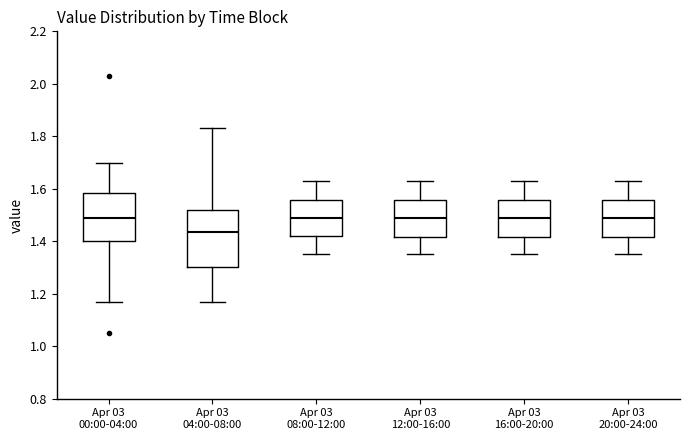

Reading left to right, transcribe this box plot: for each box, give where its median line is, the range the box spans, and where its two whiskers end, as read against the y-axis. The values are not printed on the chart, so give them approximately, as read against the axis.

Apr 03 00:00-04:00: median 1.50, box 1.40 to 1.58, whiskers 1.18 to 1.70
Apr 03 04:00-08:00: median 1.44, box 1.30 to 1.52, whiskers 1.18 to 1.84
Apr 03 08:00-12:00: median 1.50, box 1.42 to 1.56, whiskers 1.36 to 1.64
Apr 03 12:00-16:00: median 1.50, box 1.42 to 1.56, whiskers 1.36 to 1.64
Apr 03 16:00-20:00: median 1.50, box 1.42 to 1.56, whiskers 1.36 to 1.64
Apr 03 20:00-24:00: median 1.50, box 1.42 to 1.56, whiskers 1.36 to 1.64